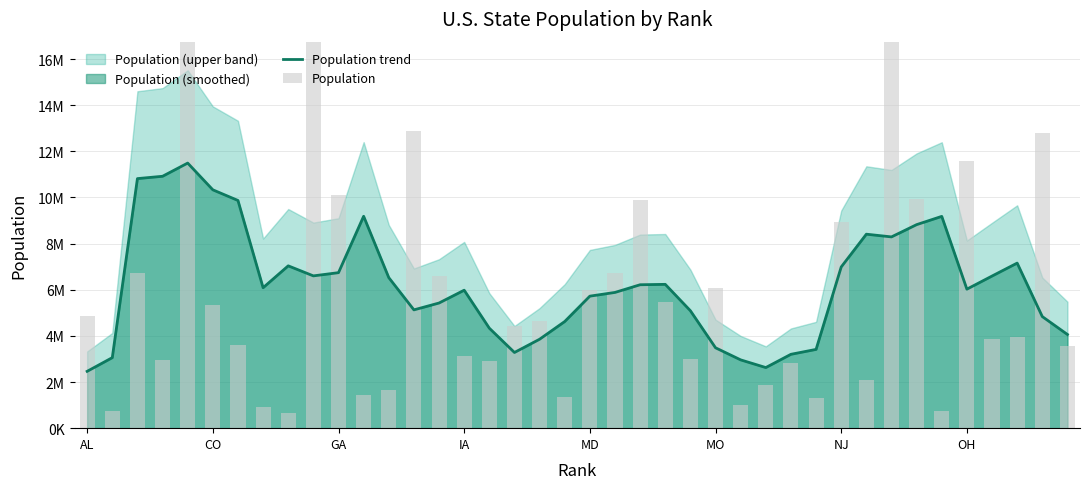

Which series has the largest range (max minus min)?

Population